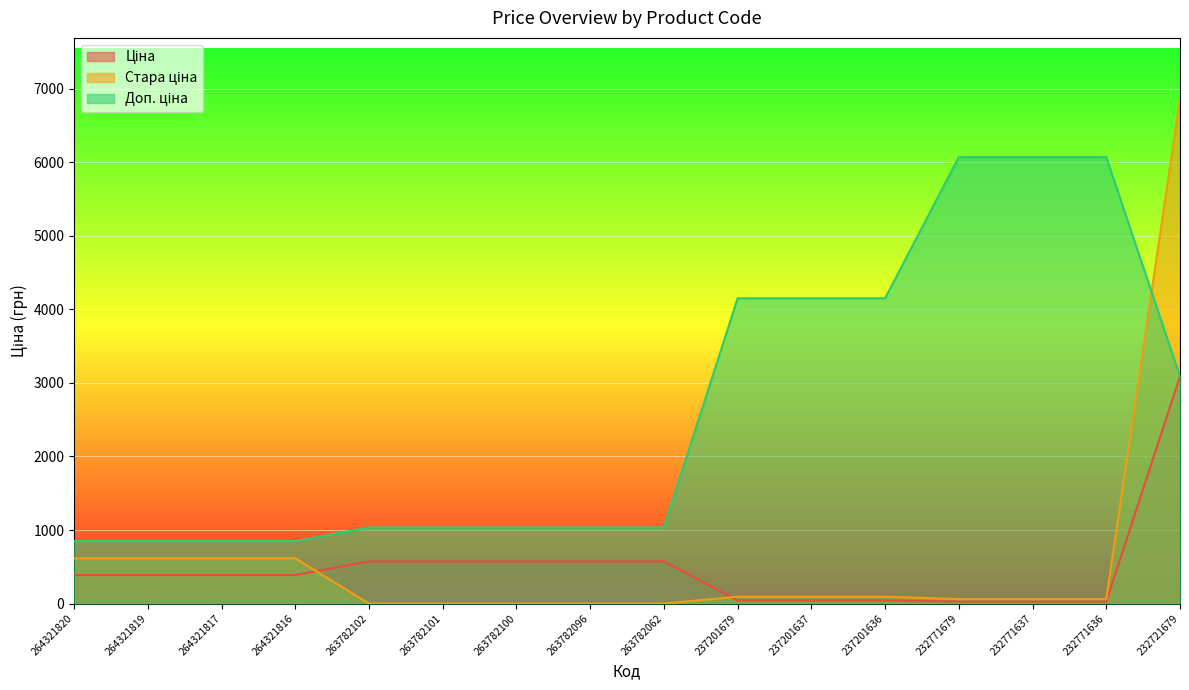

At which category is the sum across all series the highest?

232721679